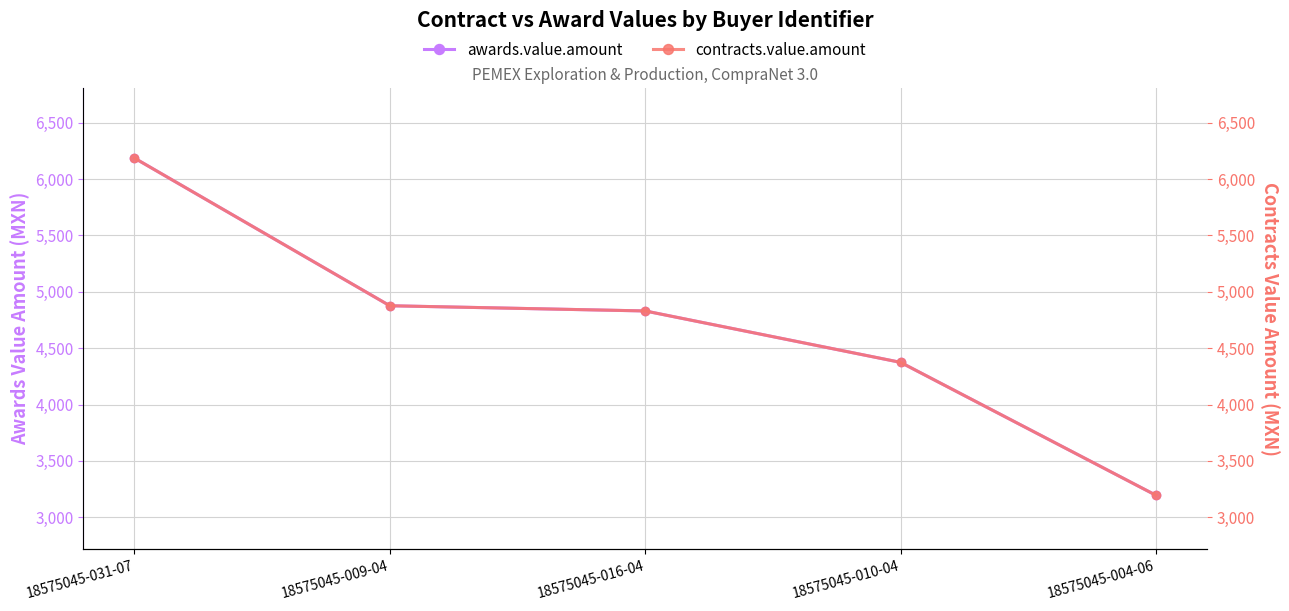

The value of awards.value.amount at 18575045-016-04 is 1230.3. True or false?

False